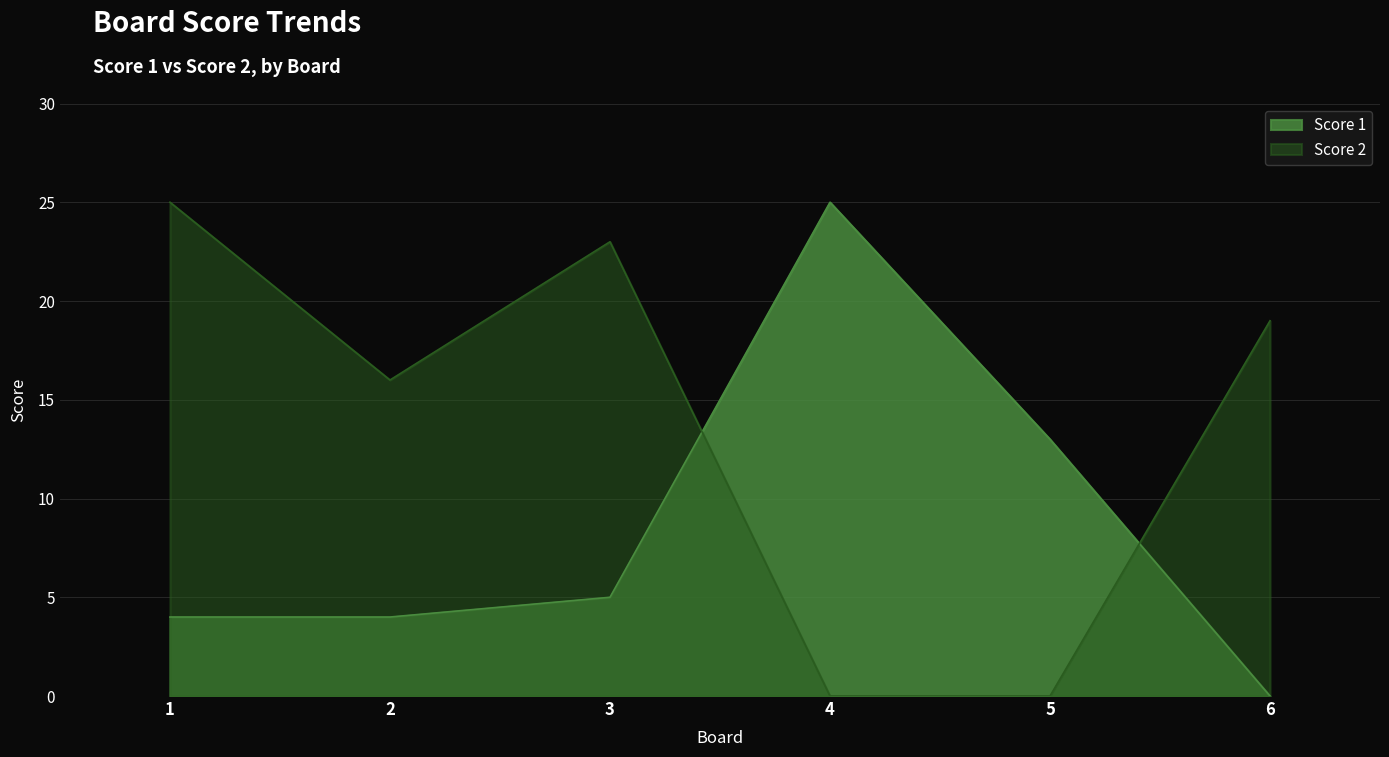

How many times do Score 2 and Score 1 cross each other?

2